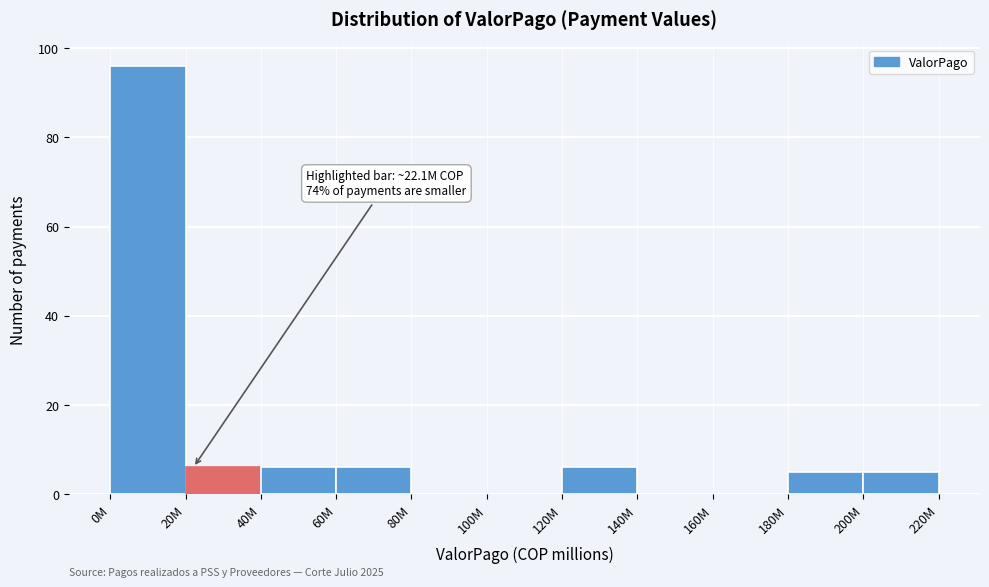

Reading left to right, extract all data points from this chart.

0M=96	20M=6	40M=6	60M=6	80M=0	100M=0	120M=6	140M=0	160M=0	180M=5	200M=5